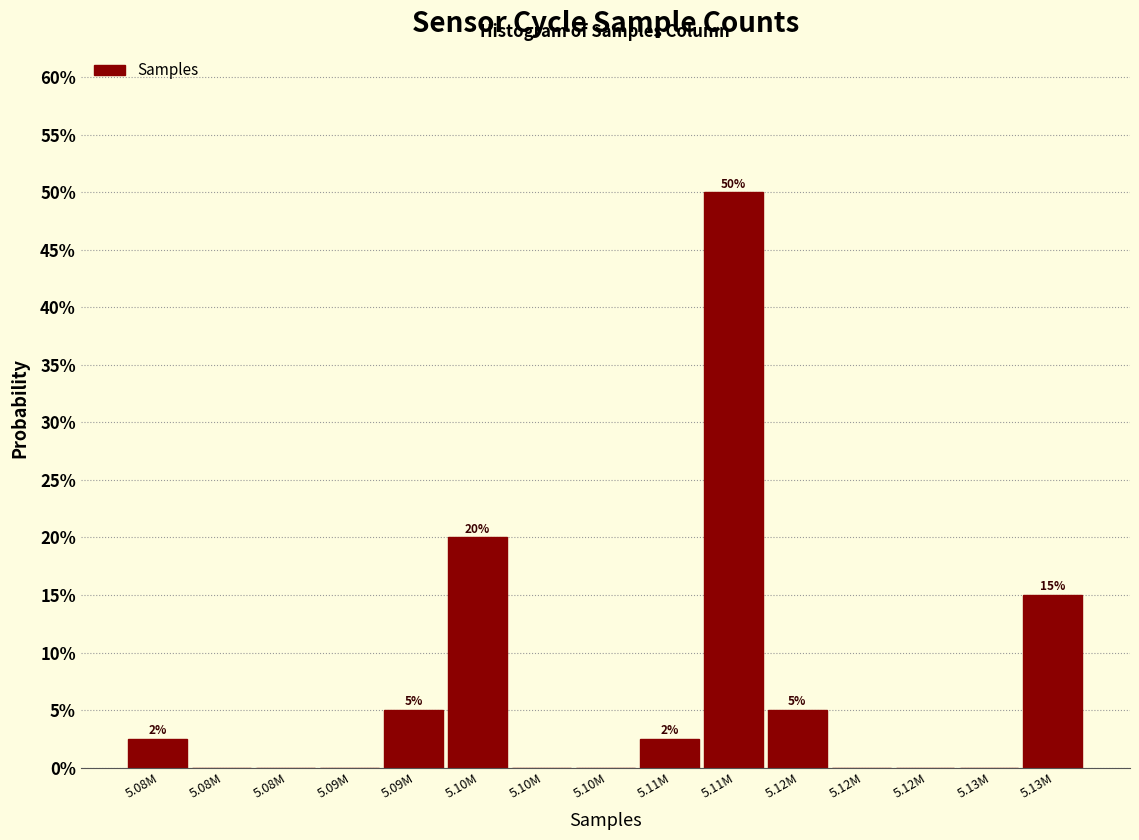

Count the number of categories in the chart.

15